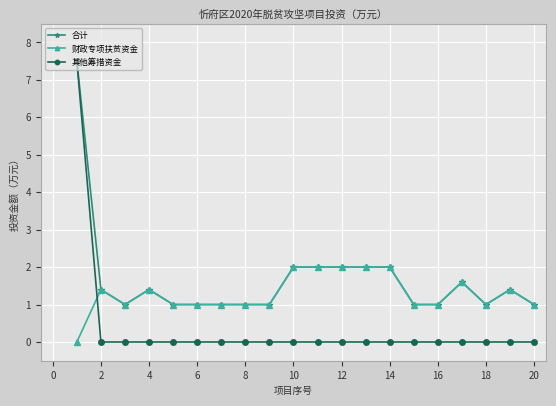

Which series ends up on top after the final intersection of 其他筹措资金 and 财政专项扶贫资金?

财政专项扶贫资金